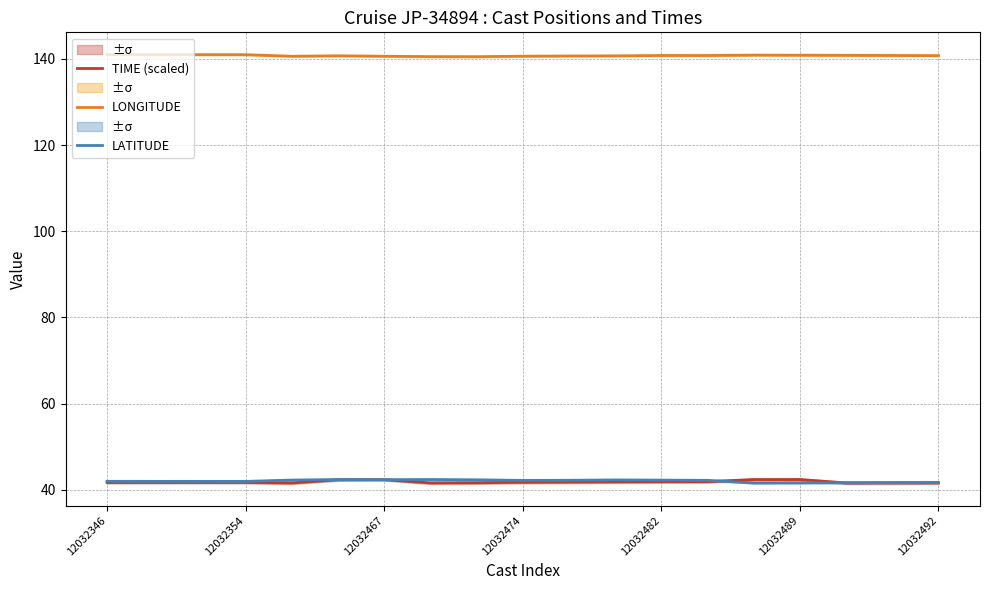

What is the highest value of the LONGITUDE series?

141.0